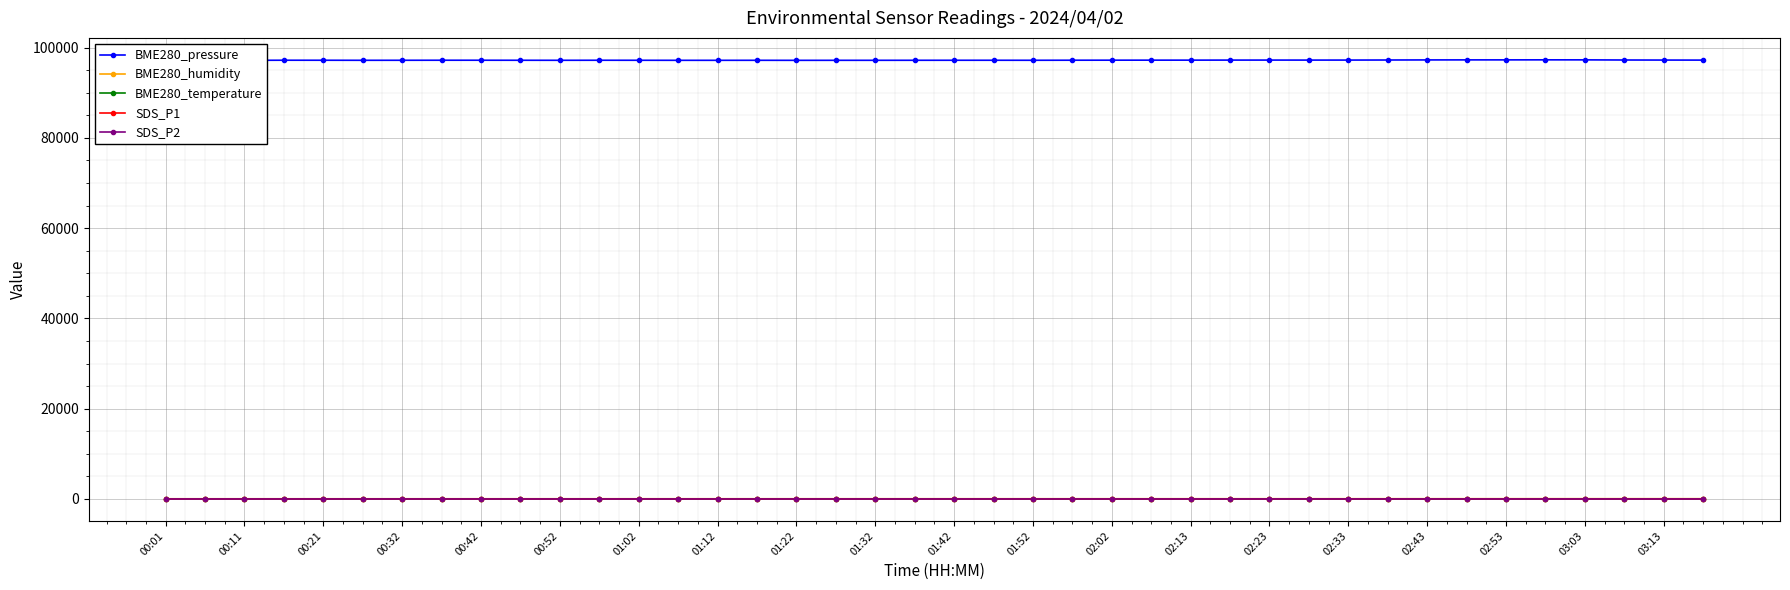

True or false: SDS_P1 has more than 0 points higher than both neighbors.

True